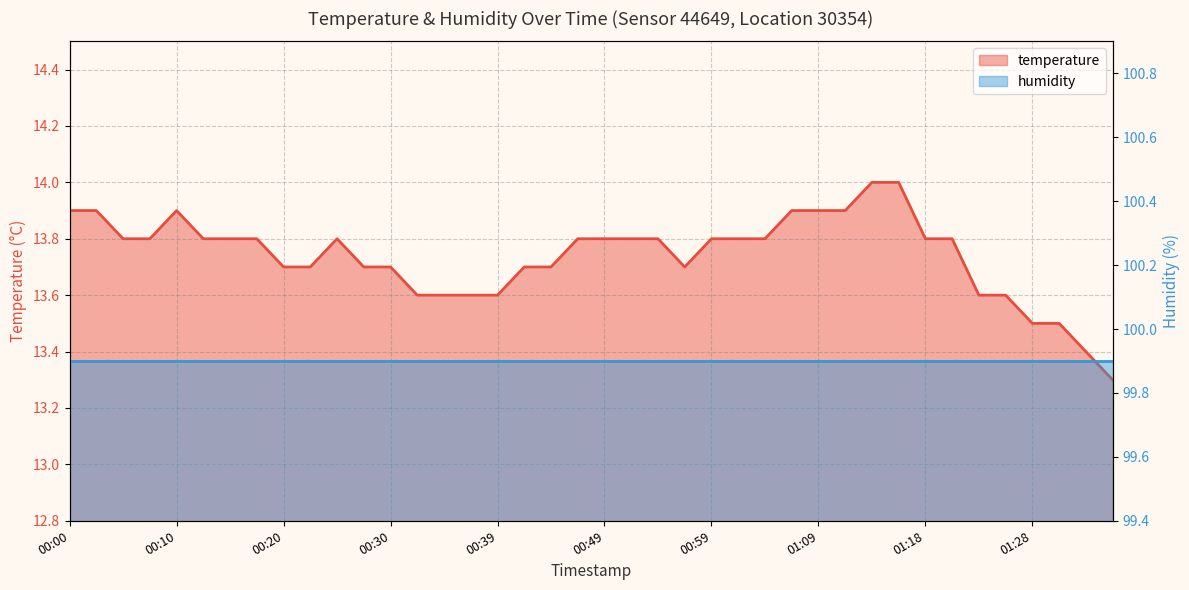

Reading right to left, list all the values displayed in this chart.

temperature: 13.3	13.4	13.5	13.5	13.6	13.6	13.8	13.8	14.0	14.0	13.9	13.9	13.9	13.8	13.8	13.8	13.7	13.8	13.8	13.8	13.8	13.7	13.7	13.6	13.6	13.6	13.6	13.7	13.7	13.8	13.7	13.7	13.8	13.8	13.8	13.9	13.8	13.8	13.9	13.9
humidity: 99.9	99.9	99.9	99.9	99.9	99.9	99.9	99.9	99.9	99.9	99.9	99.9	99.9	99.9	99.9	99.9	99.9	99.9	99.9	99.9	99.9	99.9	99.9	99.9	99.9	99.9	99.9	99.9	99.9	99.9	99.9	99.9	99.9	99.9	99.9	99.9	99.9	99.9	99.9	99.9